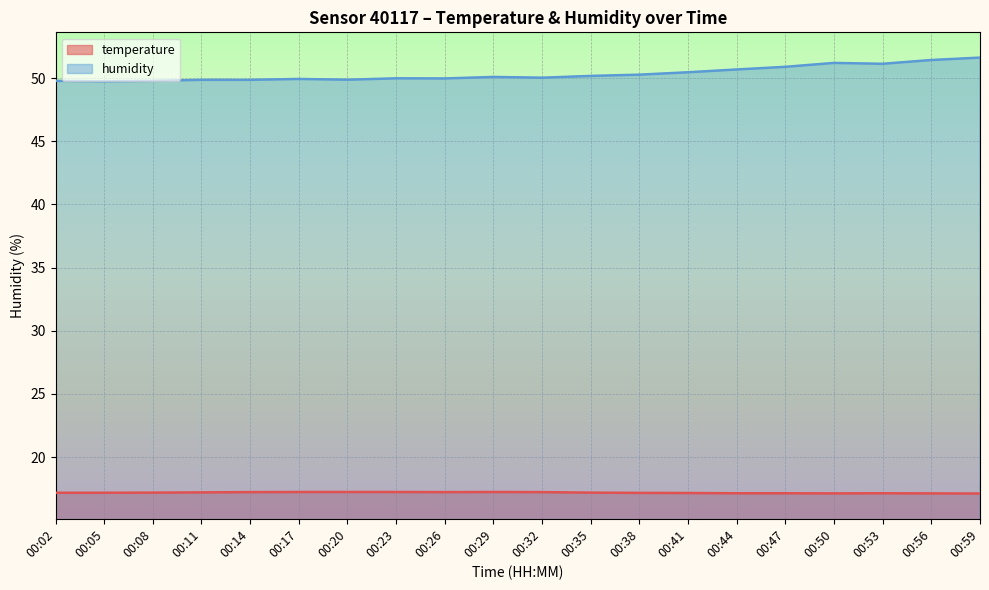

True or false: humidity and temperature cross at least once.

False